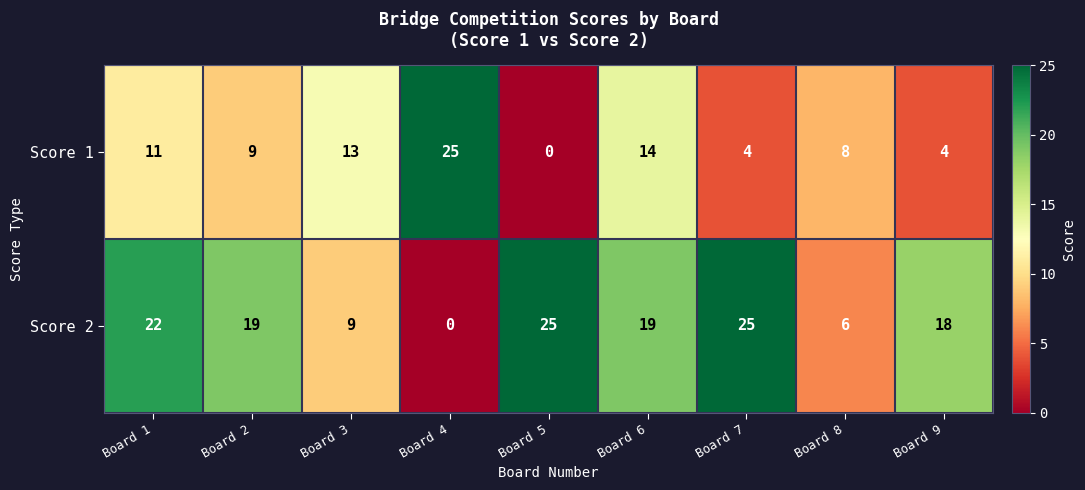

Count the number of categories in the chart.

9